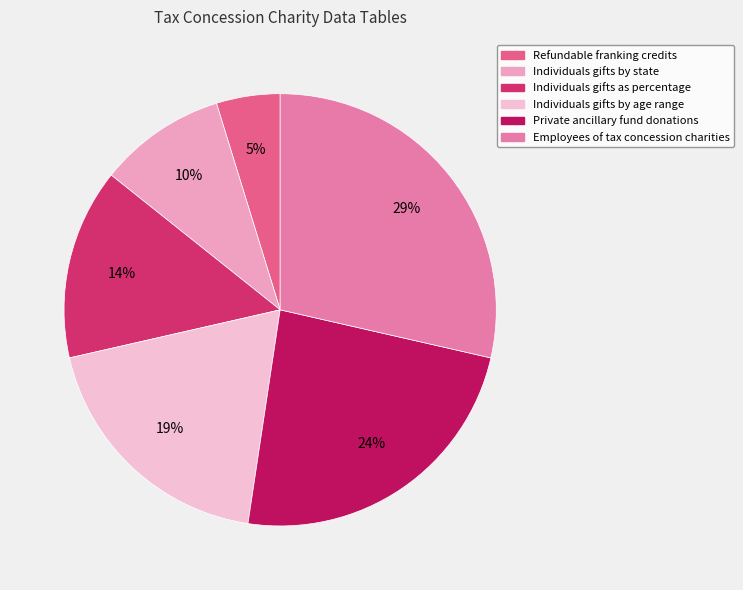

Count the number of slices in the pie.

6